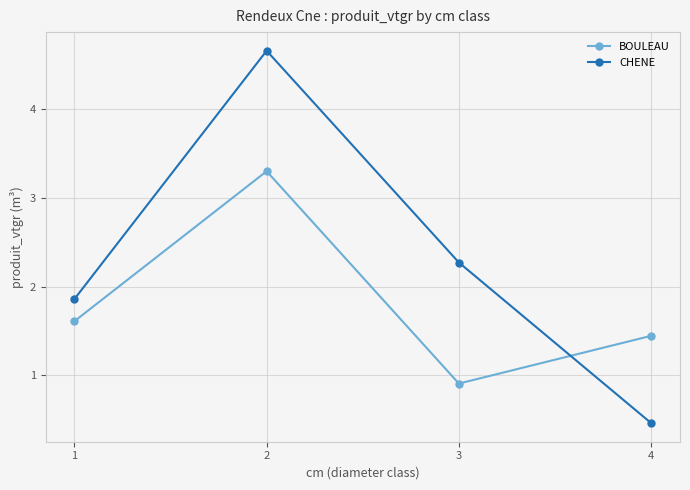

At which label does BOULEAU first exceed 1?

1